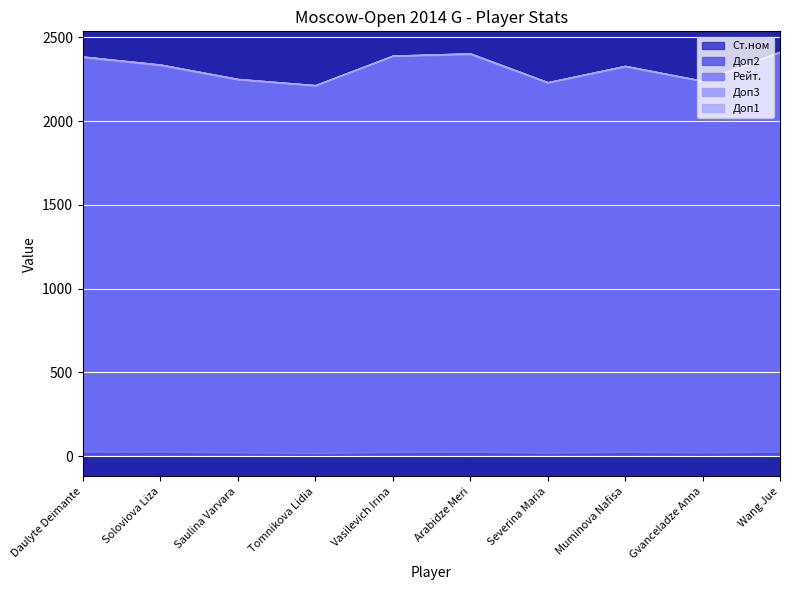

Between Gvanceladze Anna and Tomnikova Lidia, which is larger?

Tomnikova Lidia